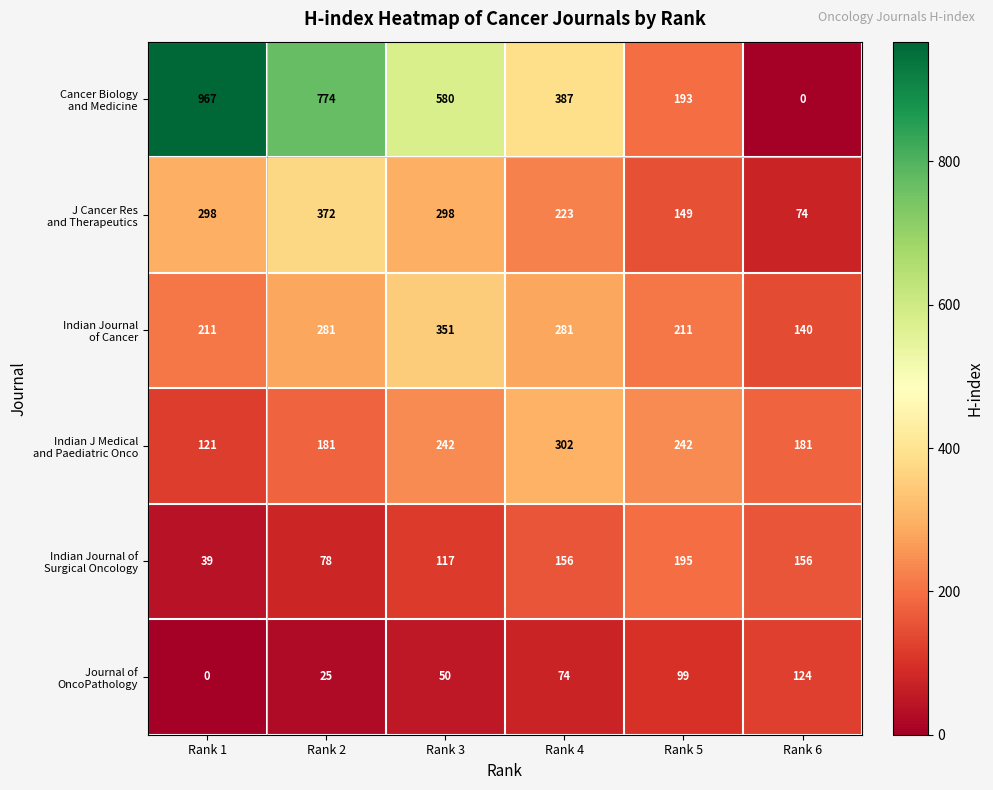

Which label corresponds to the largest value in the chart?

Rank 1